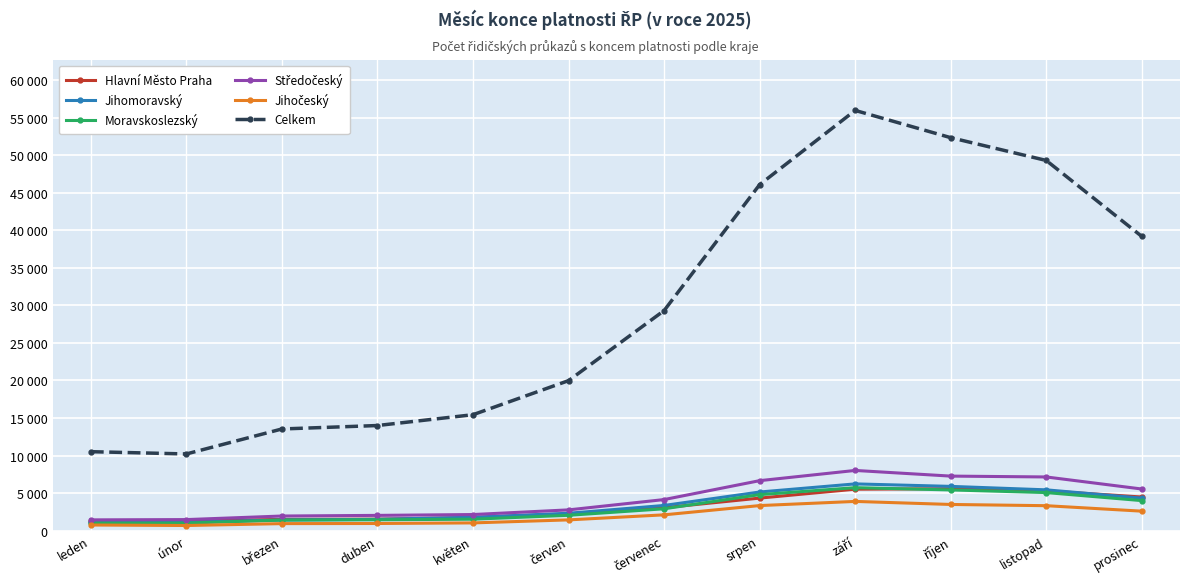

What is the difference between the highest and lowest values at říjen?

48856